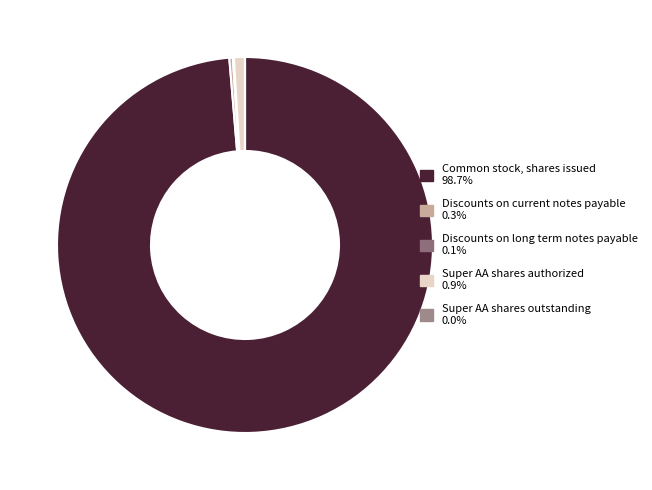

To the nearest percent, what is the combined percentage of Super AA shares authorized and Discounts on long term notes payable?

1%